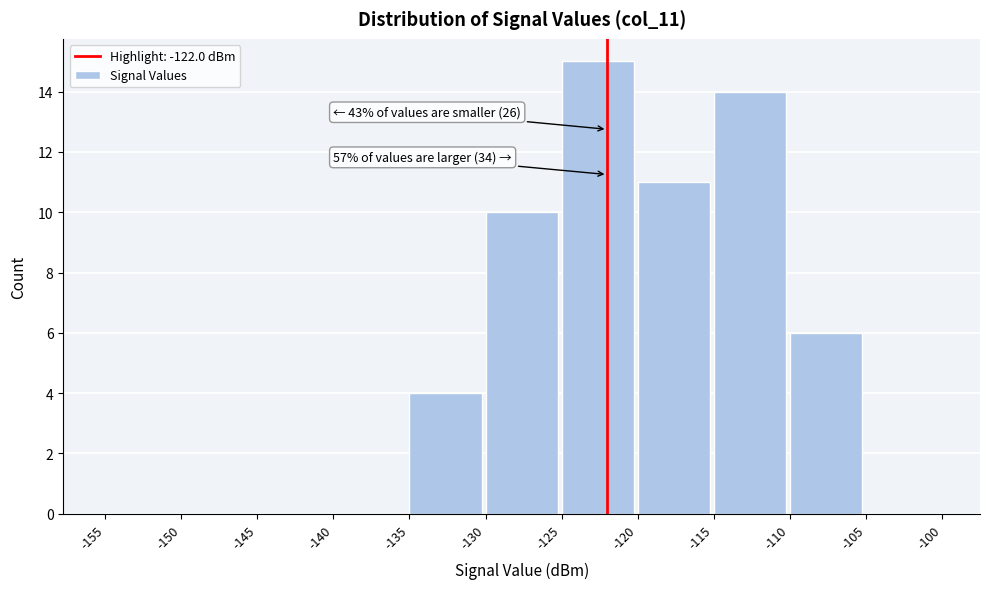

Over which range of the x-axis is the bar tallest?

-125 to -120